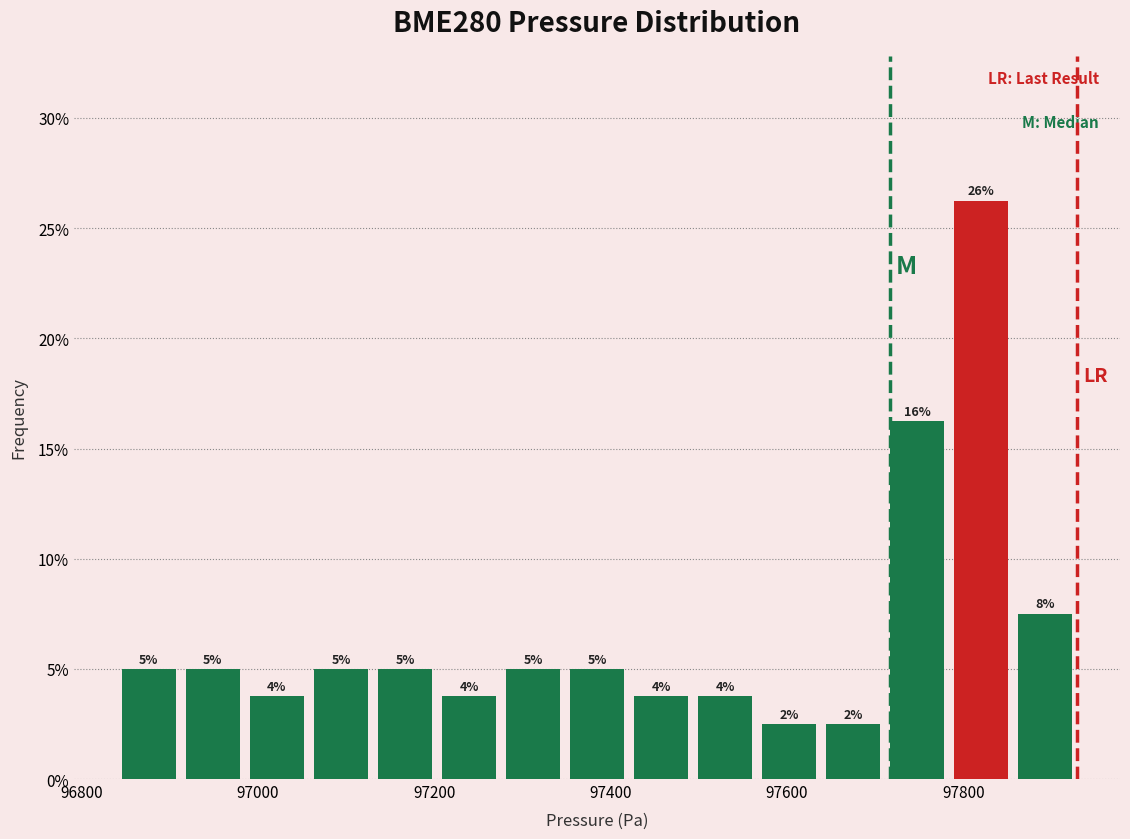

Around what value on the x-axis is the tallest bar? Give the approximate position of its centre, as read against the axis.

97820